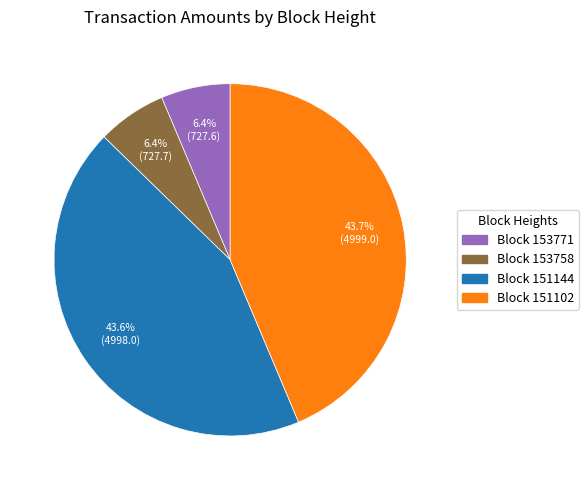

Do Block 153758 and Block 151144 together represent more than half of the pie?

No